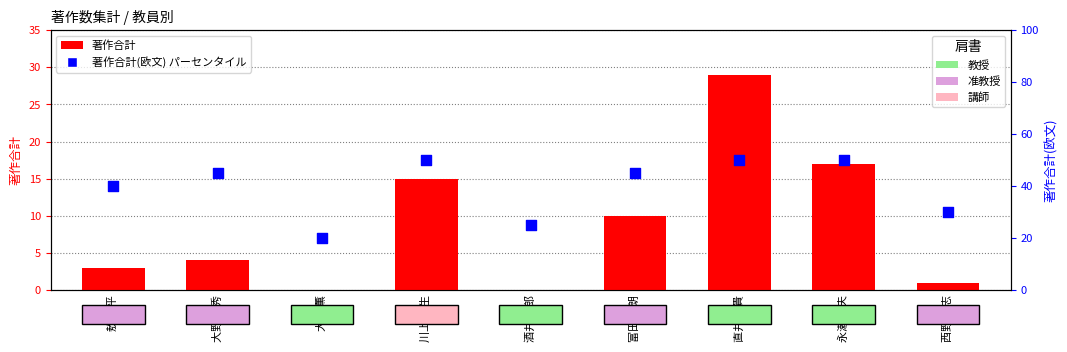

What are all the series names shown in the legend?

著作合計, 著作合計(欧文)パーセンタイル